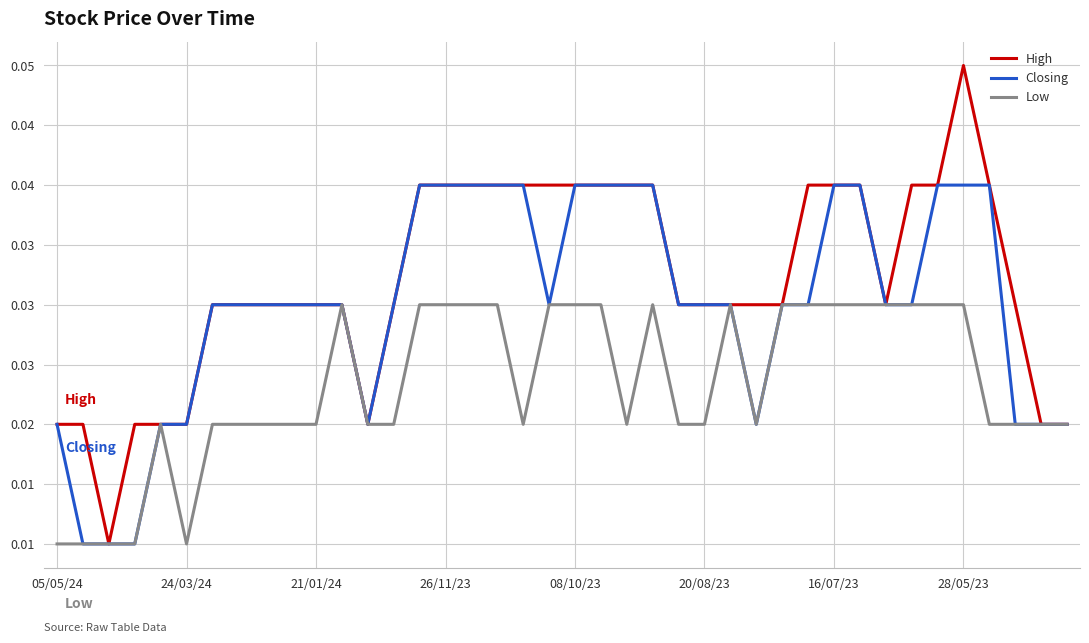

True or false: Closing and Low cross at least once.

False